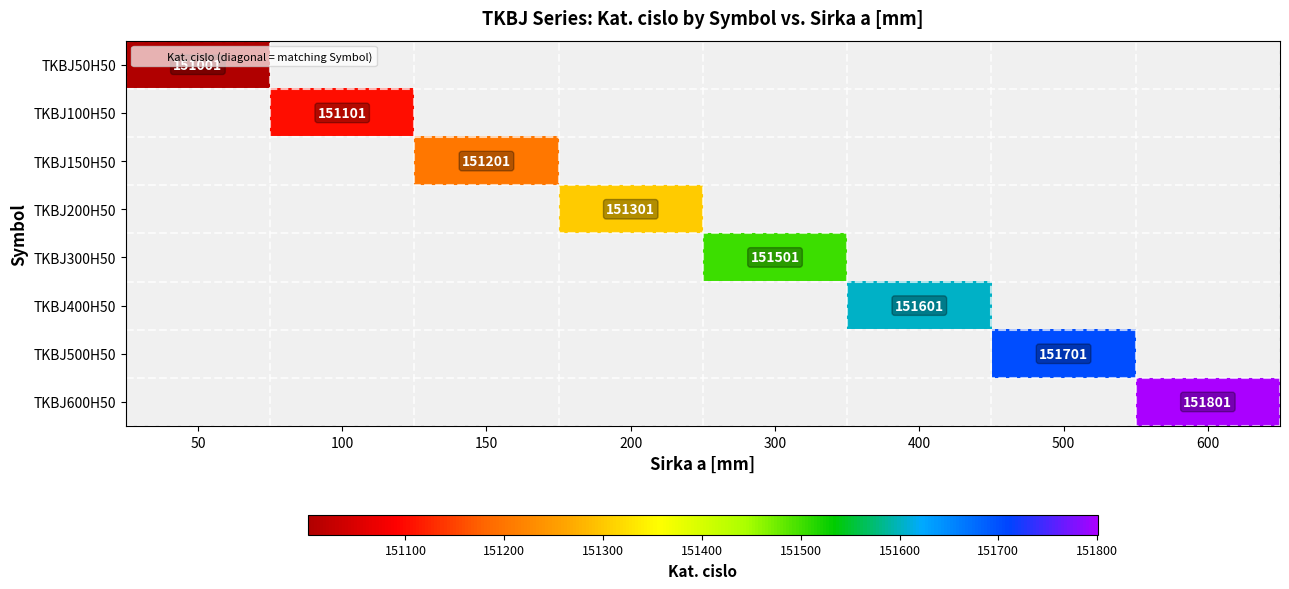

What is the minimum value for TKBJ50H50?

151001.0